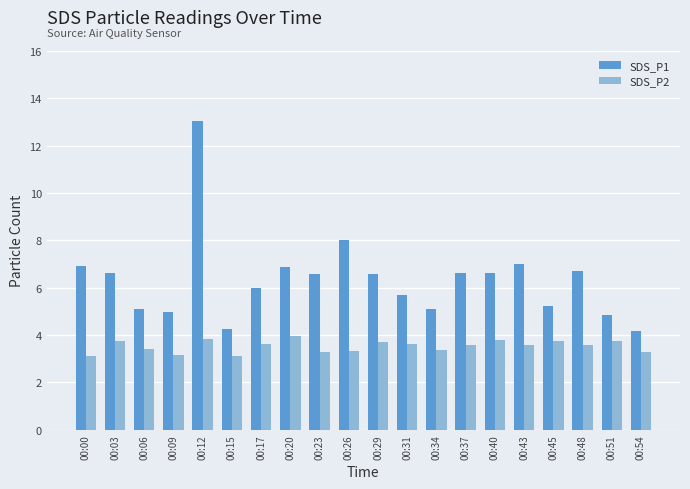

List the series in order of their peak value, highest first.

SDS_P1, SDS_P2